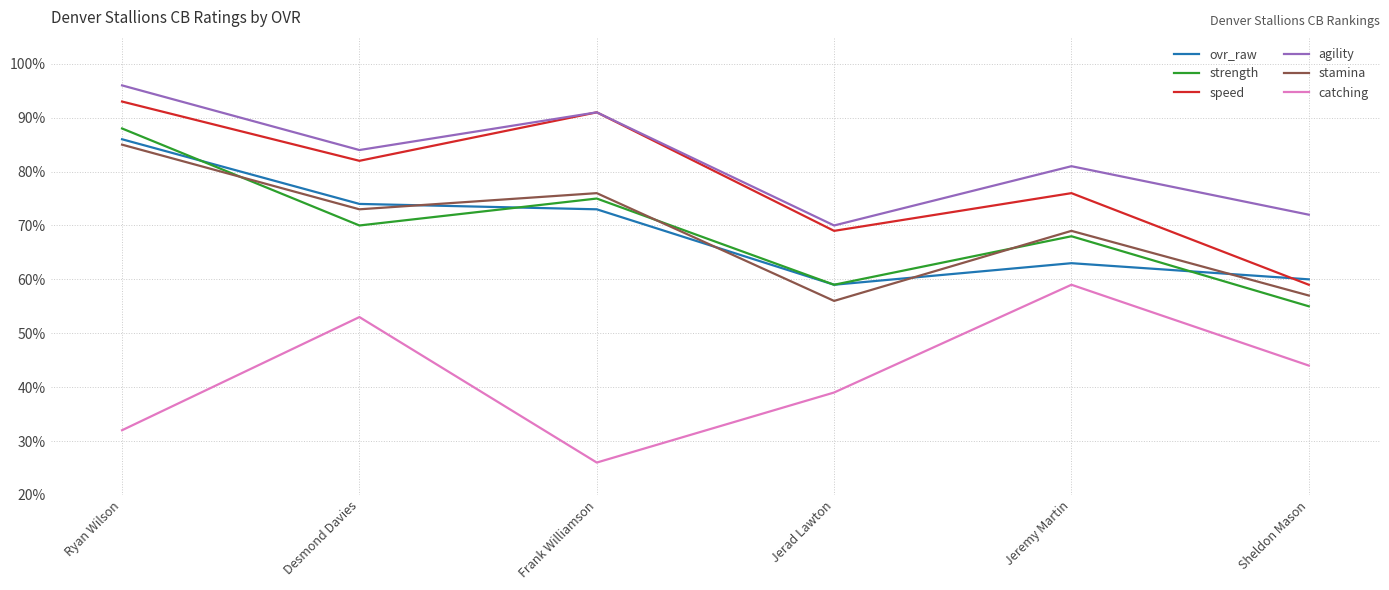

Reading left to right, what are all the values shown in this chart?

ovr_raw: Ryan Wilson=86	Desmond Davies=74	Frank Williamson=73	Jerad Lawton=59	Jeremy Martin=63	Sheldon Mason=60
strength: Ryan Wilson=88	Desmond Davies=70	Frank Williamson=75	Jerad Lawton=59	Jeremy Martin=68	Sheldon Mason=55
speed: Ryan Wilson=93	Desmond Davies=82	Frank Williamson=91	Jerad Lawton=69	Jeremy Martin=76	Sheldon Mason=59
agility: Ryan Wilson=96	Desmond Davies=84	Frank Williamson=91	Jerad Lawton=70	Jeremy Martin=81	Sheldon Mason=72
stamina: Ryan Wilson=85	Desmond Davies=73	Frank Williamson=76	Jerad Lawton=56	Jeremy Martin=69	Sheldon Mason=57
catching: Ryan Wilson=32	Desmond Davies=53	Frank Williamson=26	Jerad Lawton=39	Jeremy Martin=59	Sheldon Mason=44